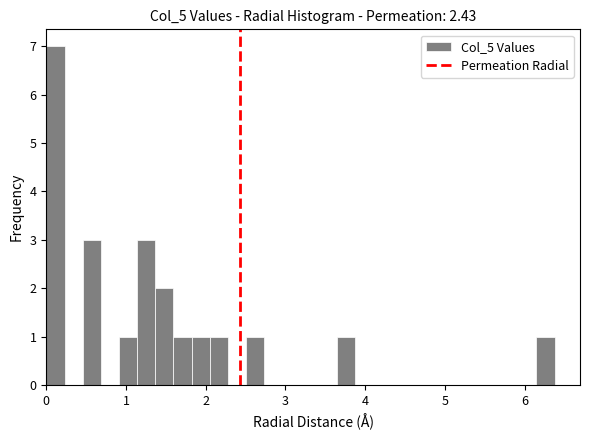

Read against the x-axis, roughly where is the centre of the tallest bar?

0.1